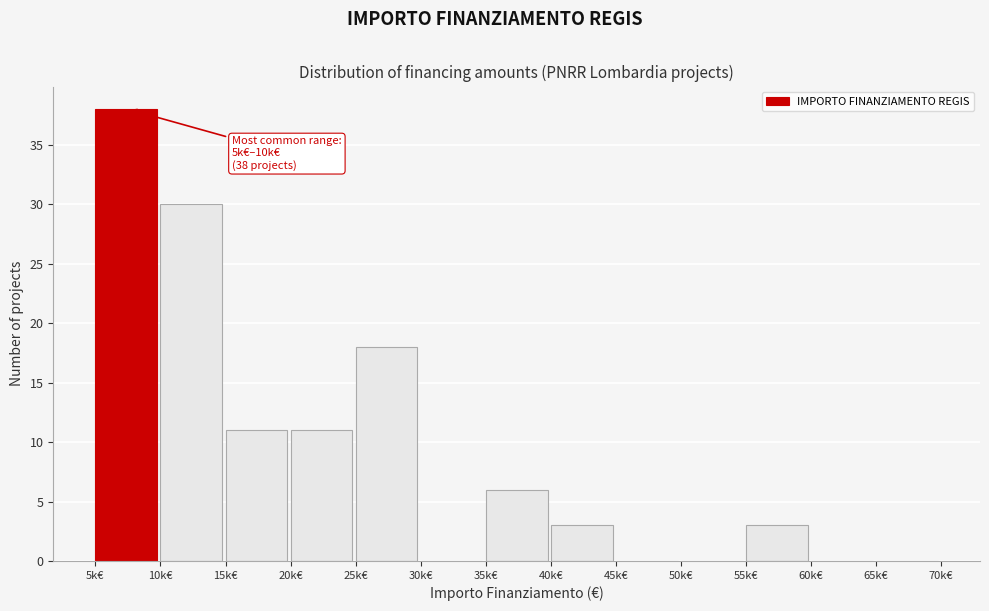

Reading left to right, extract all data points from this chart.

5k€=38	10k€=30	15k€=11	20k€=11	25k€=18	30k€=0	35k€=6	40k€=3	45k€=0	50k€=0	55k€=3	60k€=0	65k€=0